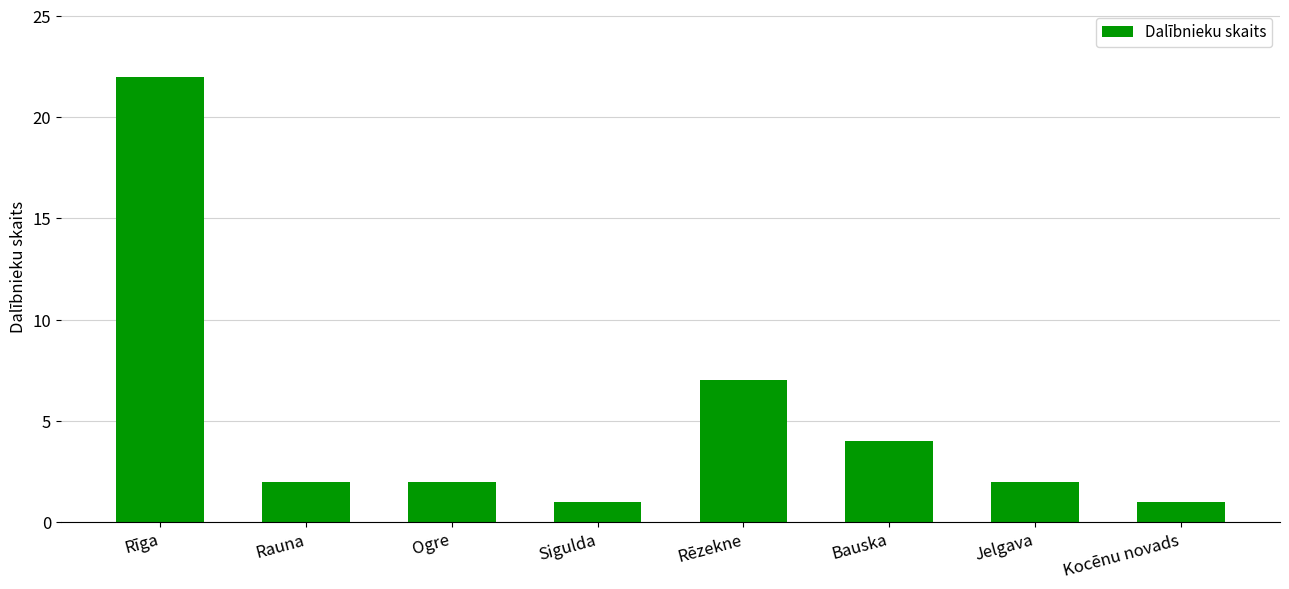

How many categories are shown in the chart?

8